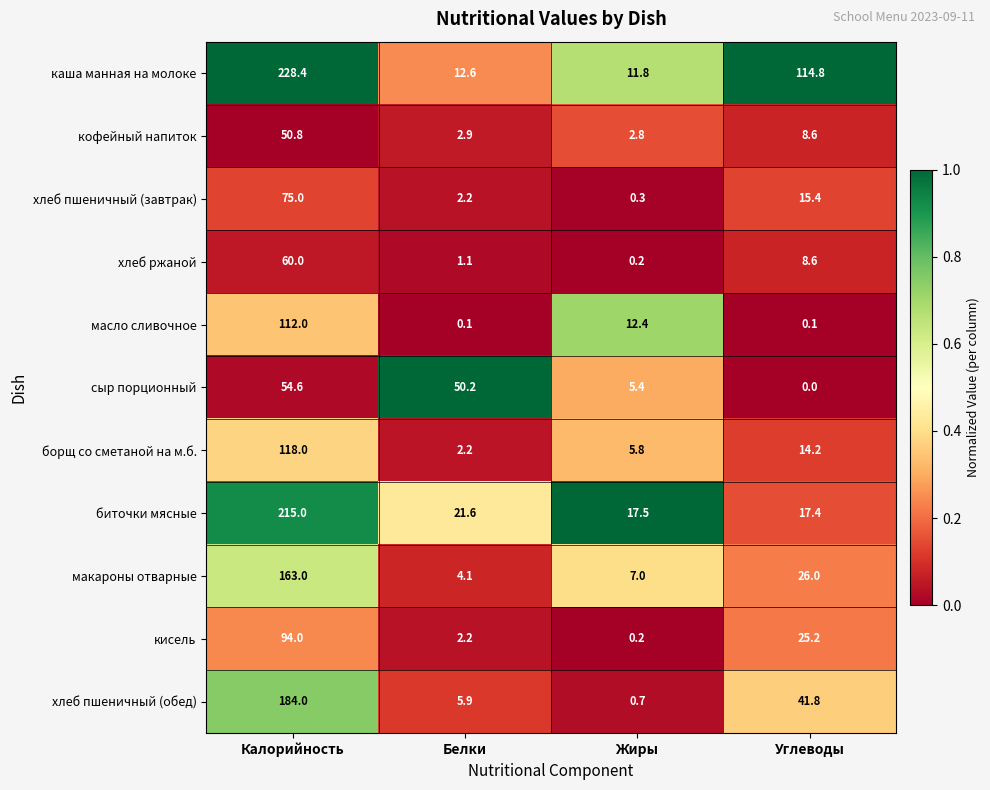

Which series has the largest total across all categories?

каша манная на молоке